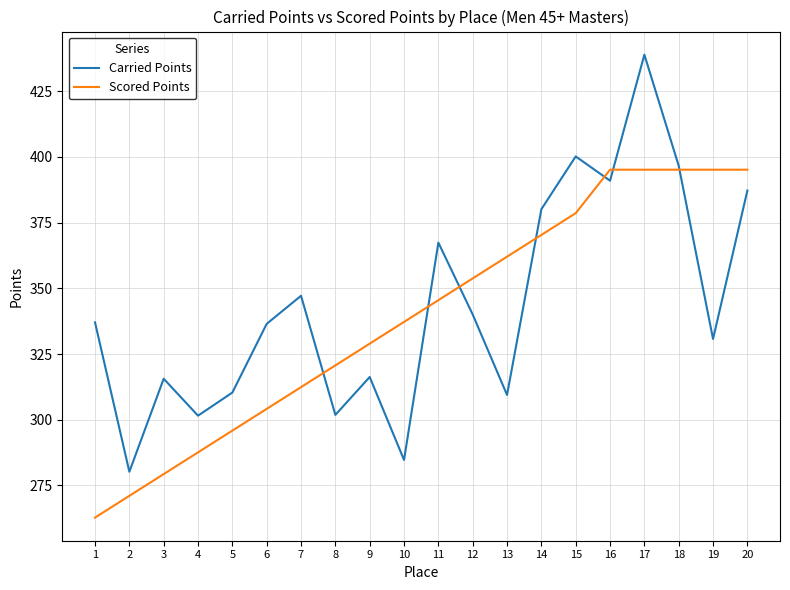

What is the lowest value of the Scored Points series?

262.8